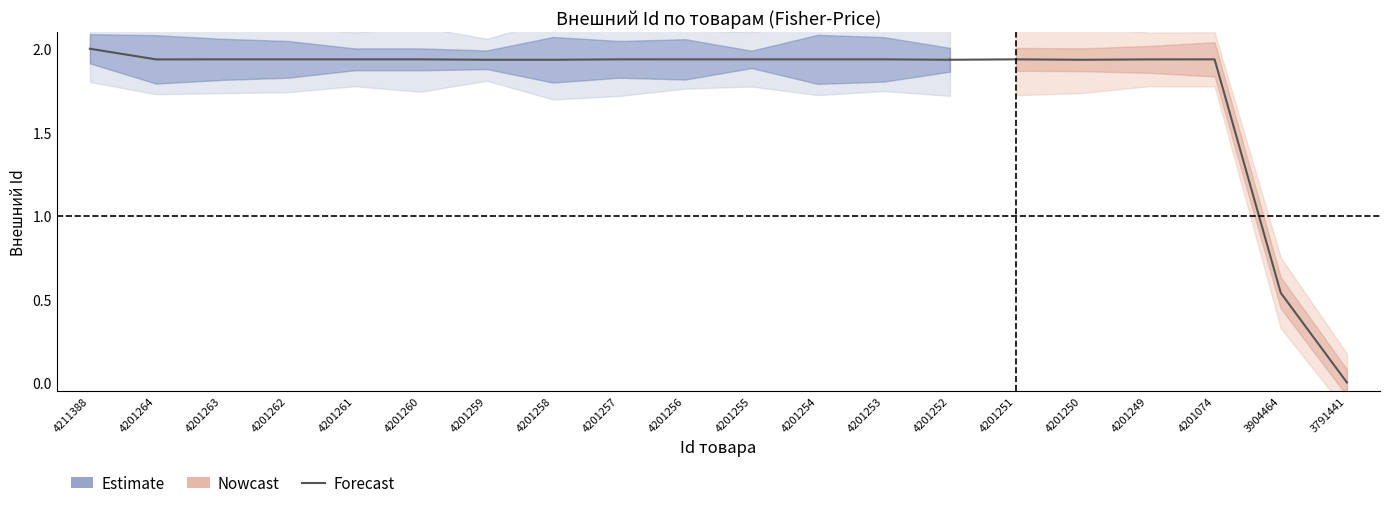

Between 4201253 and 4211388, which is larger?

4211388